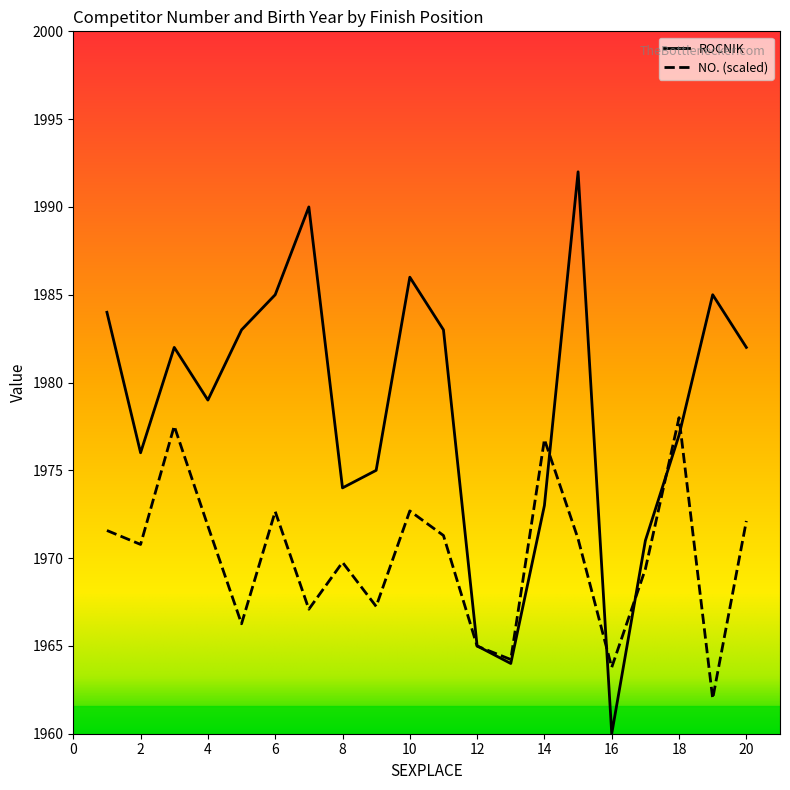

List the series in order of their overall mean, lowest first.

NO. (scaled), ROCNIK